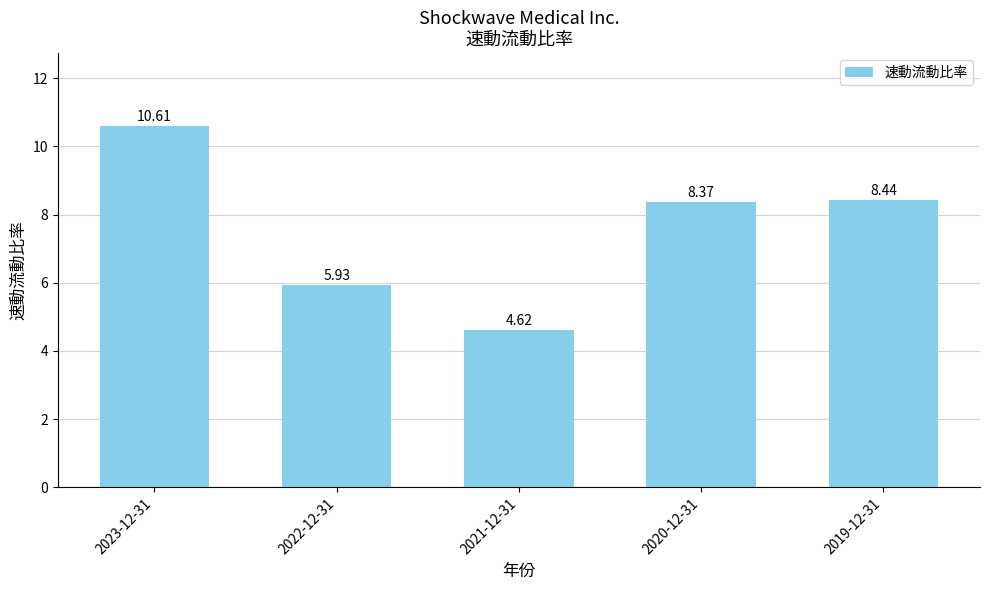

The value at 2019-12-31 is 8.4. True or false?

True